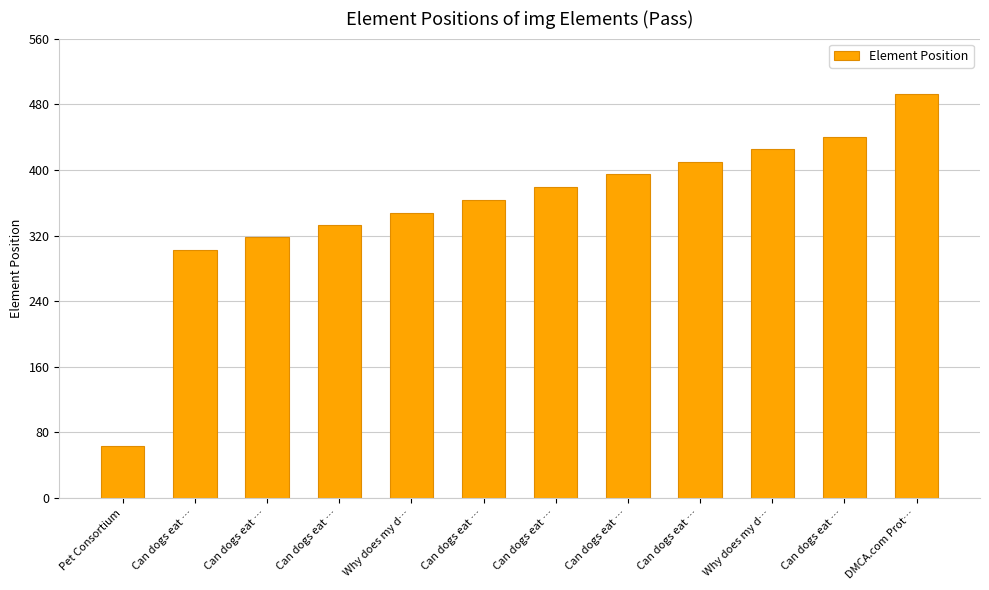

Which category has the highest value across all series?

DMCA.com Prot…